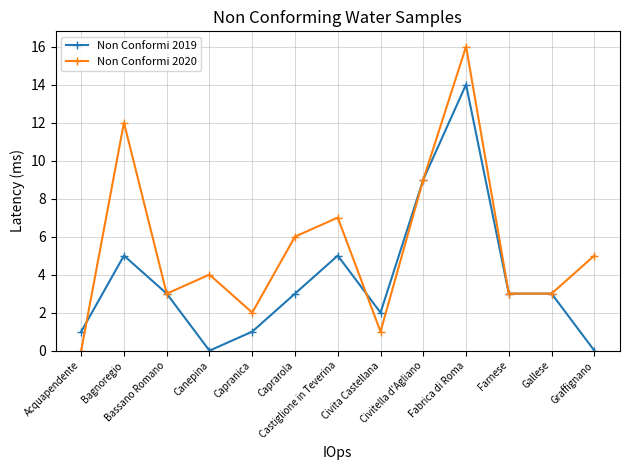

True or false: Non Conformi 2020 has a value of 1 at Gallese.

False